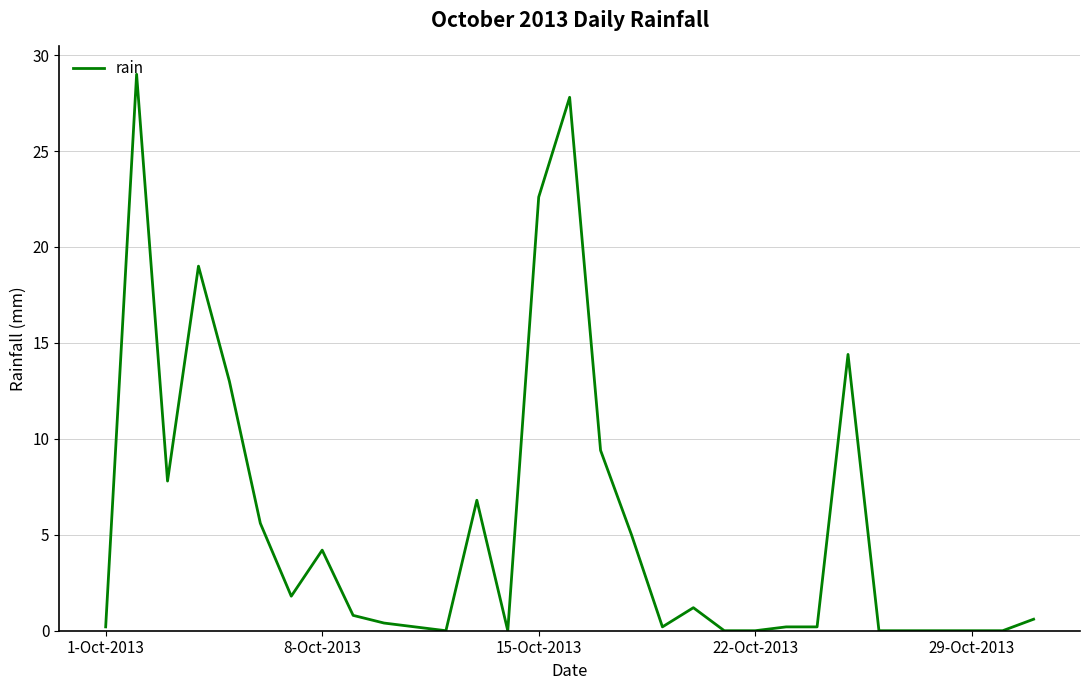

What is the difference between the maximum and minimum values?

29.0